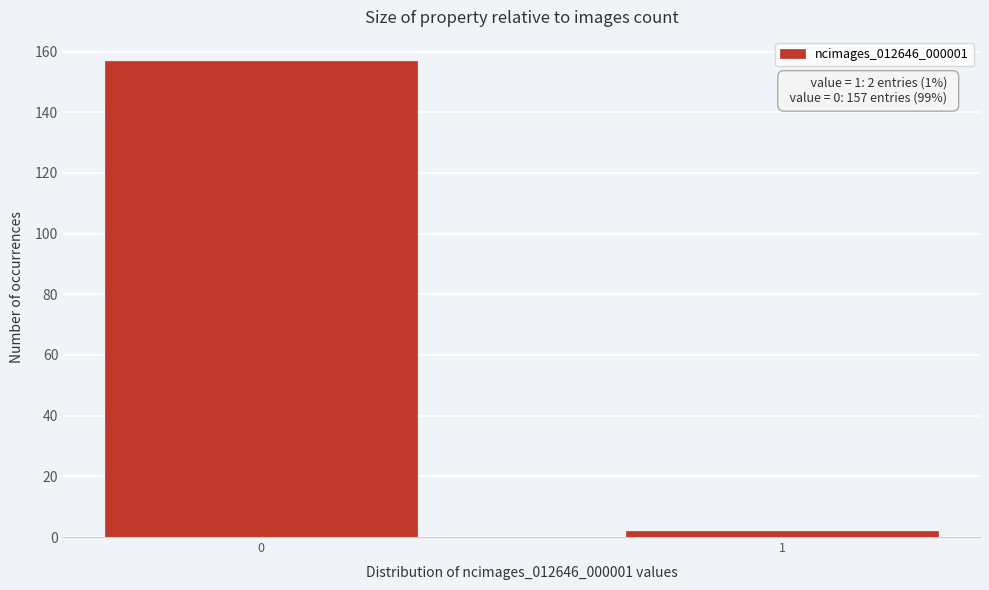

Reading left to right, transcribe all the data shown in this chart.

0=157	1=2